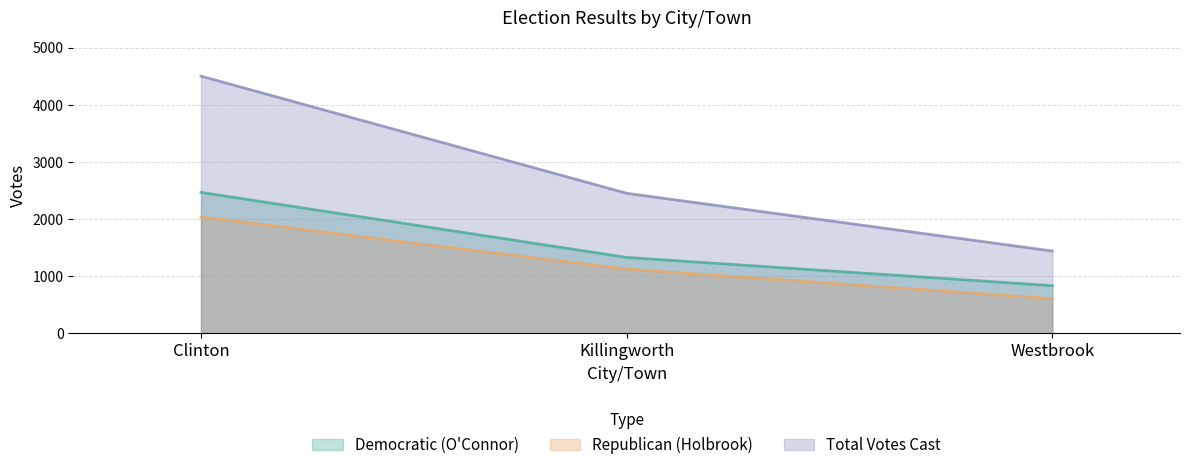

What is the total value across all series at Westbrook?

2878